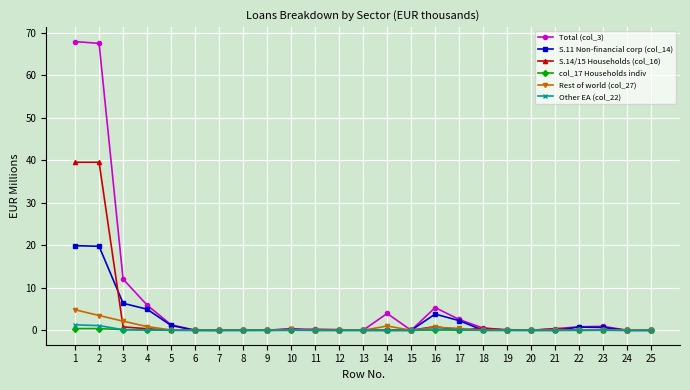

The value of Total (col_3) at 16 is 1.7. True or false?

False